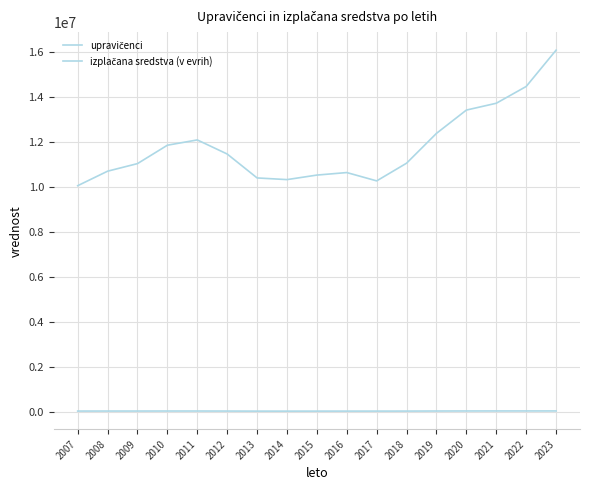

True or false: izplačana sredstva (v evrih) has a value of 12382249 at 2019.

True